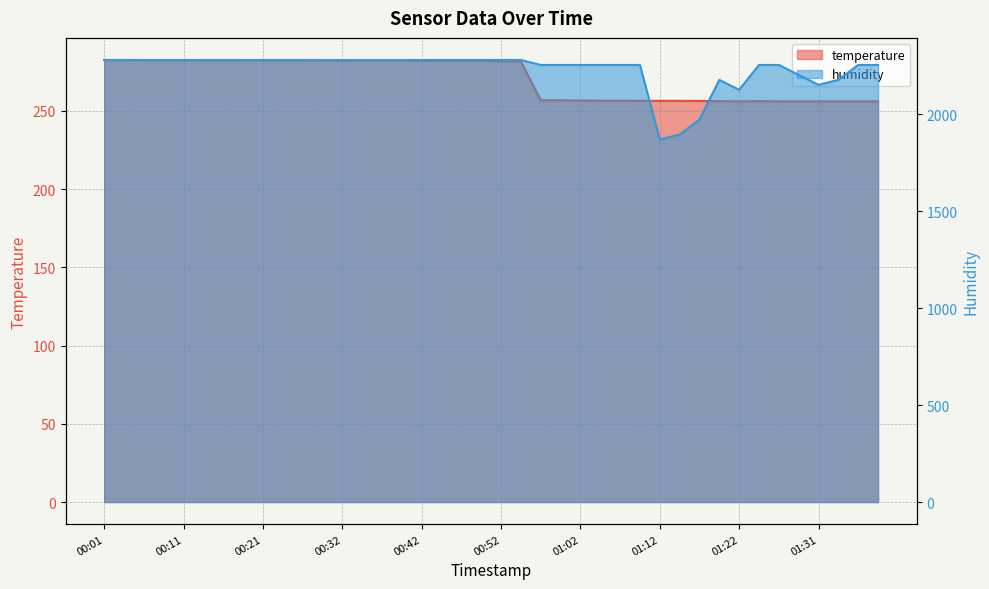

At which category does humidity reach its first local peak?

01:19